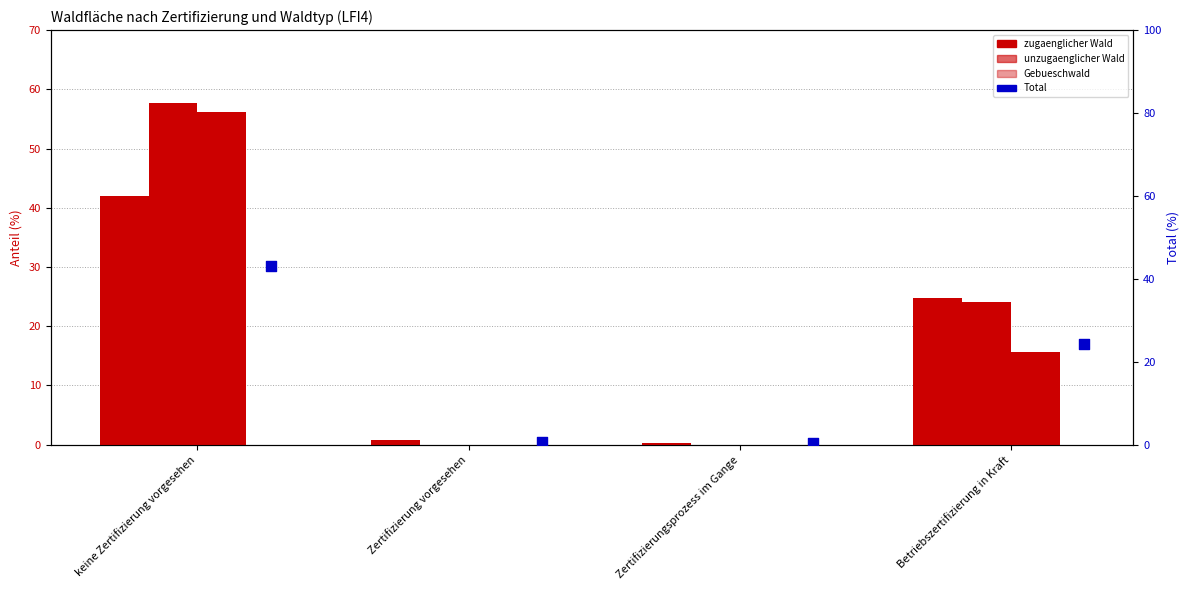

At which category is the sum across all series the highest?

keine Zertifizierung vorgesehen